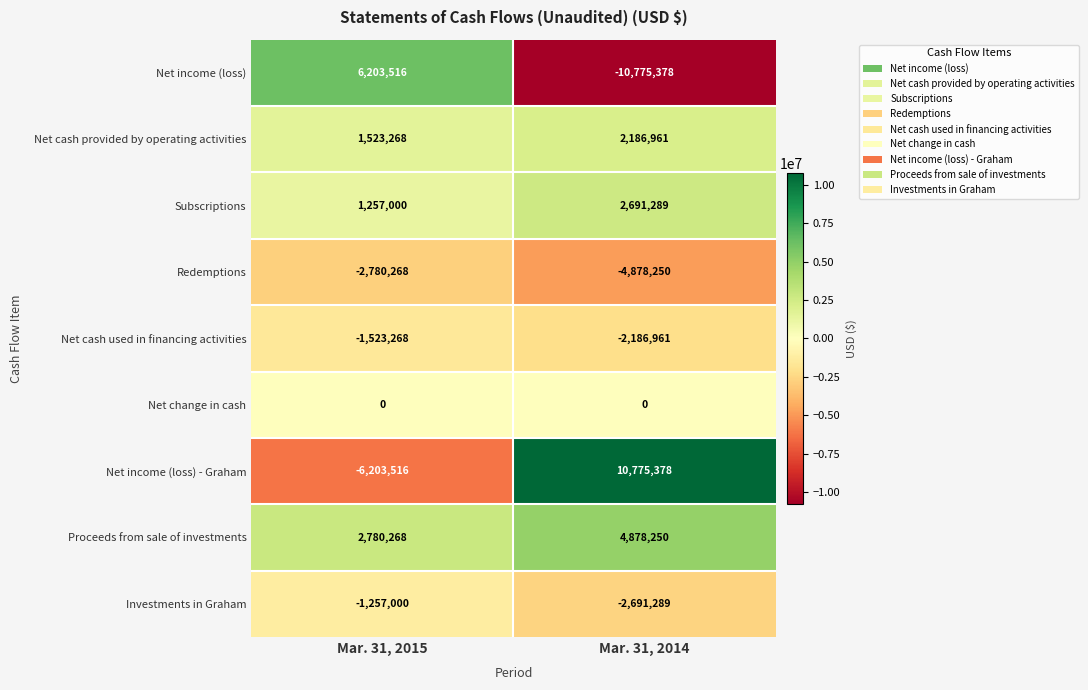

What is the difference between the Net income (loss) - Graham values at Mar. 31, 2014 and Mar. 31, 2015?

16978894